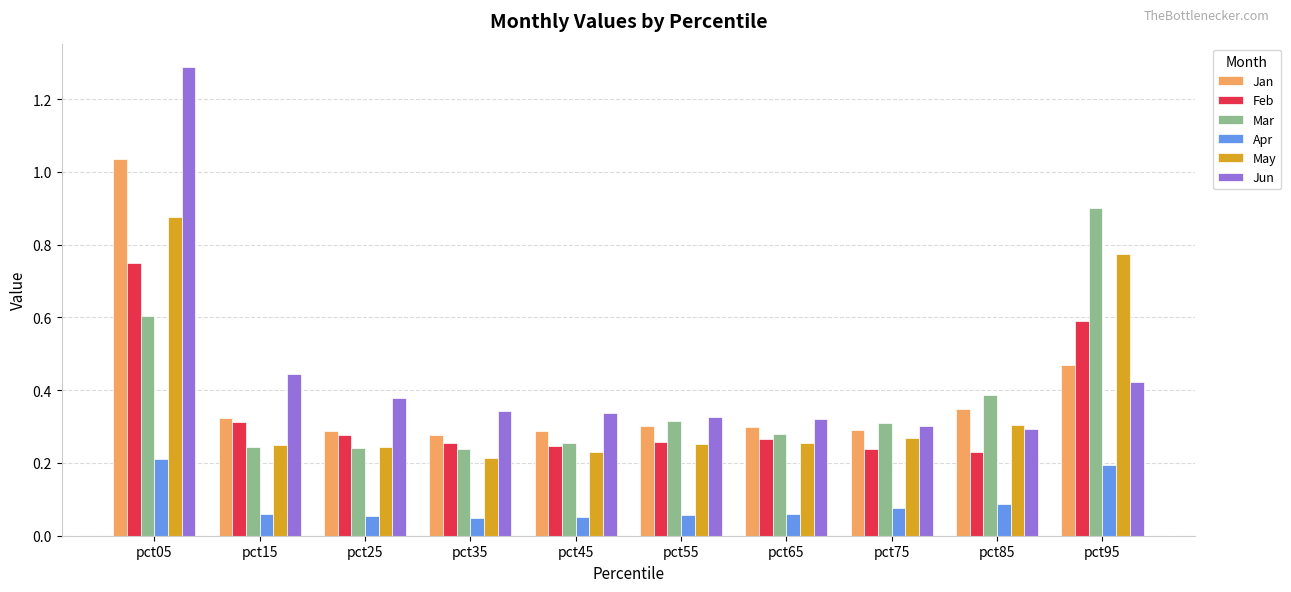

What is the total value across all series at pct65?

1.5